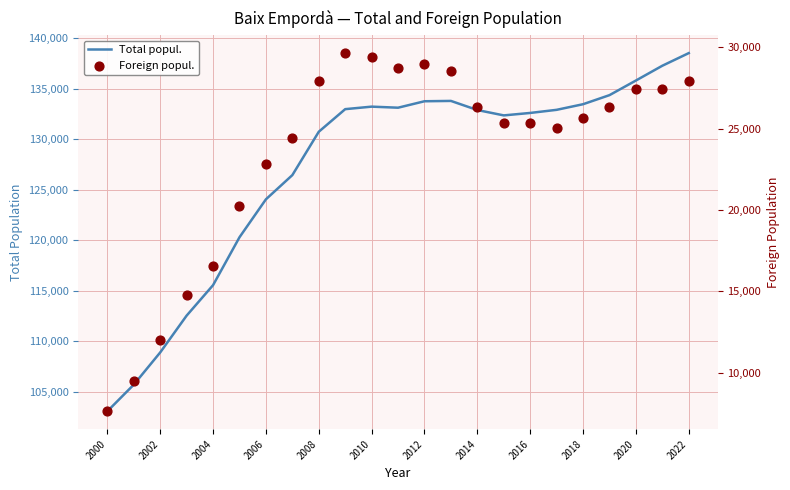

Which series has the largest Y range (max minus min)?

Total popul.